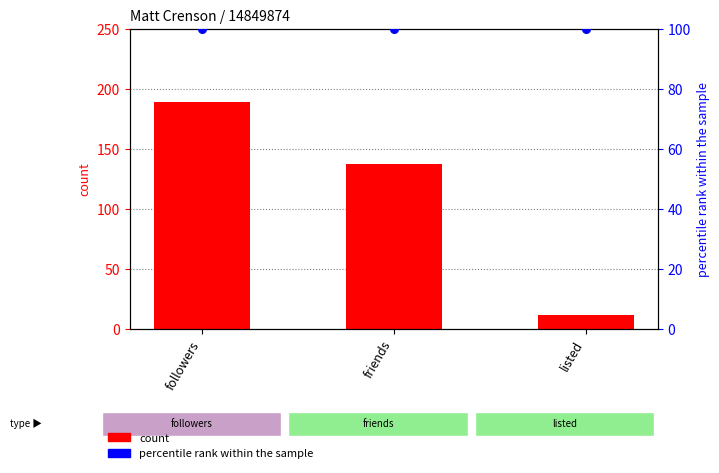

What are all the series names shown in the legend?

count, percentile rank within the sample